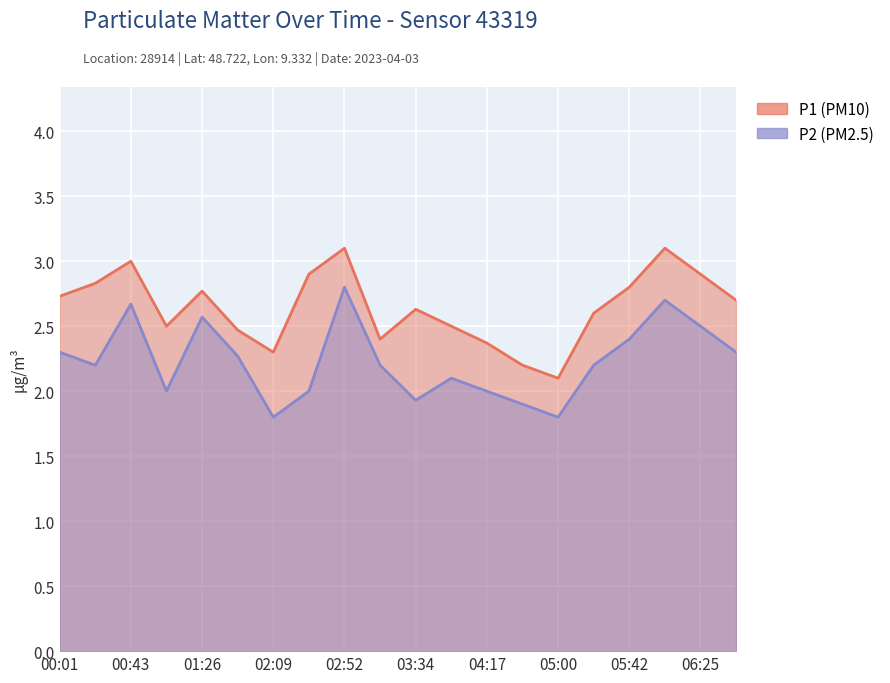

At which category does the chart reach its peak across all series?

02:52